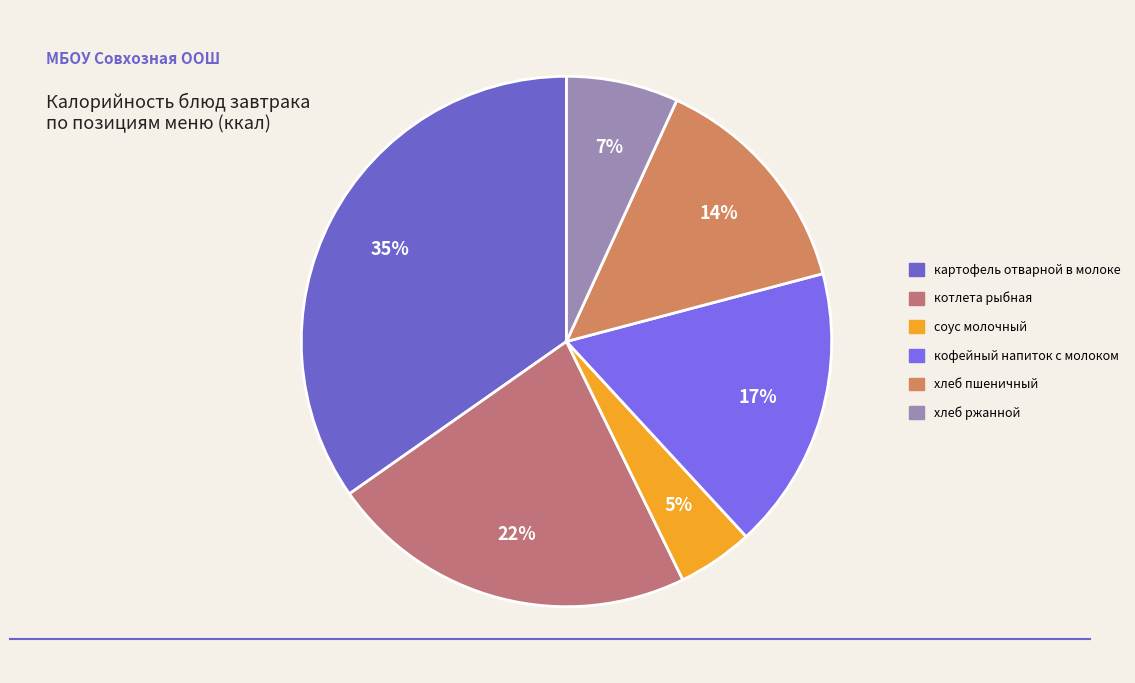

What is the largest slice in the pie chart?

картофель отварной в молоке